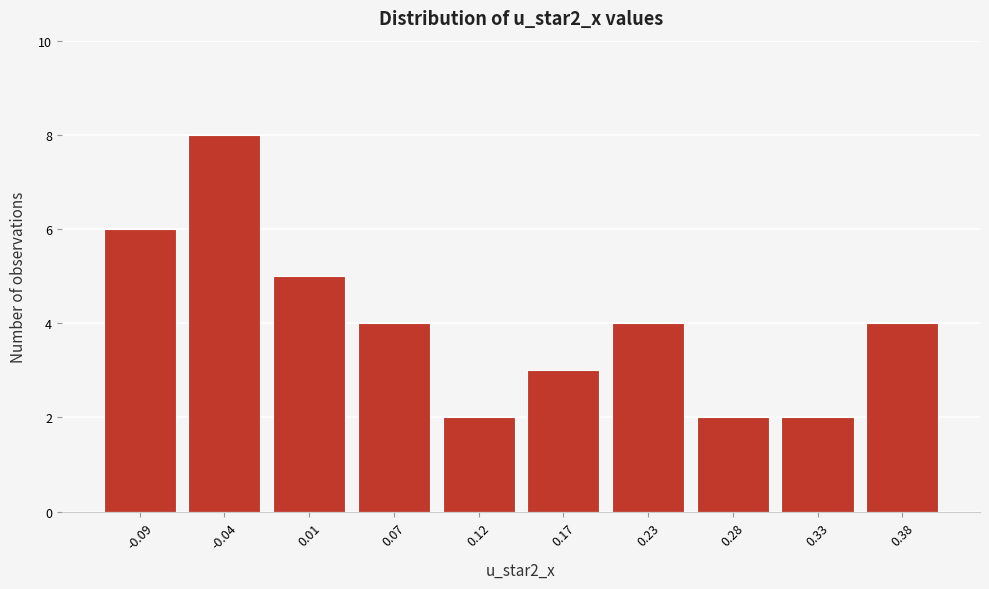

Reading left to right, transcribe all the data shown in this chart.

-0.09=6	-0.04=8	0.01=5	0.07=4	0.12=2	0.17=3	0.23=4	0.28=2	0.33=2	0.38=4